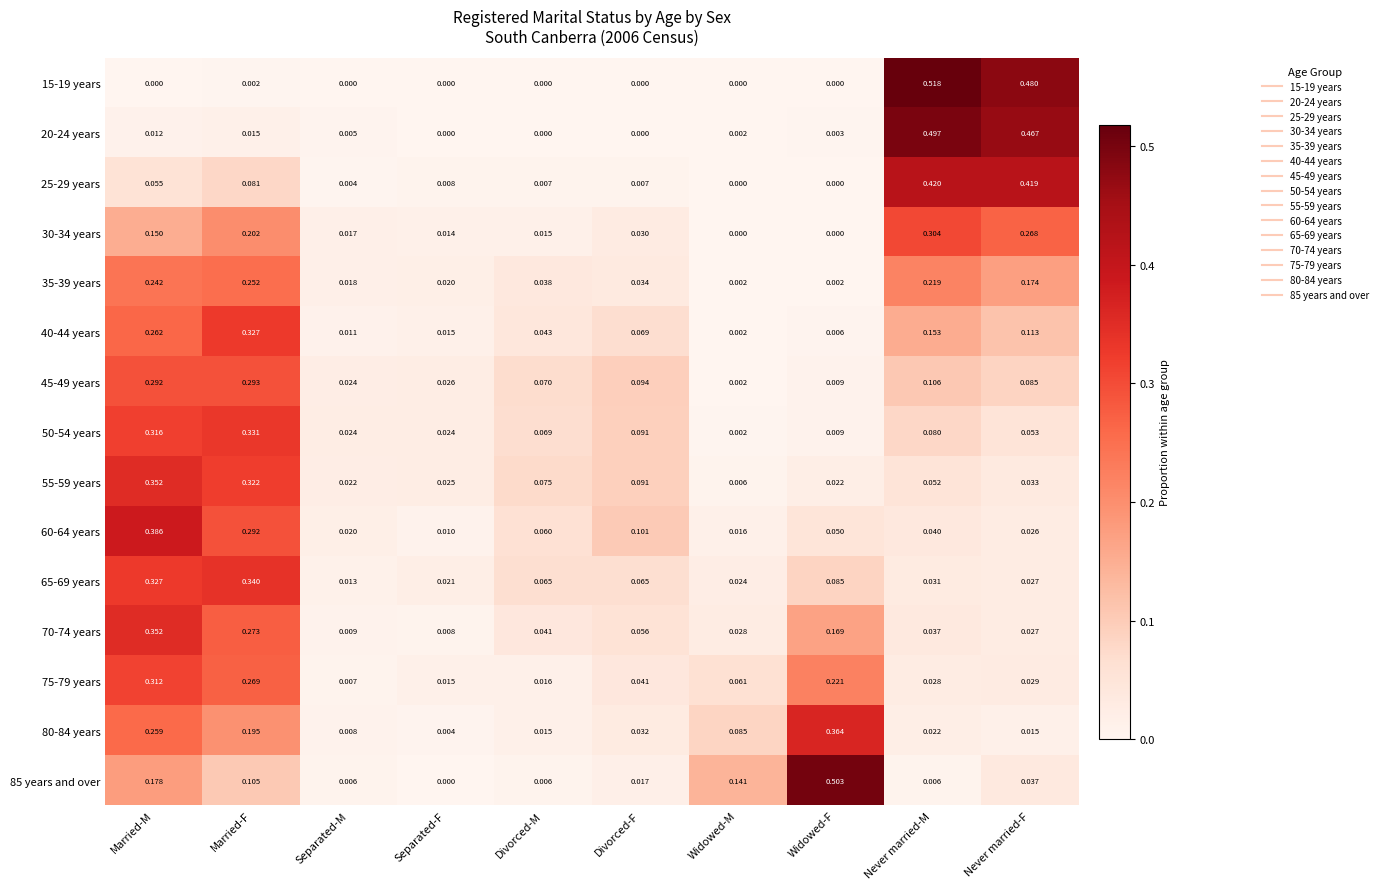

Is the value of 75-79 years at Separated-M greater than the value of 60-64 years at Divorced-F?

No